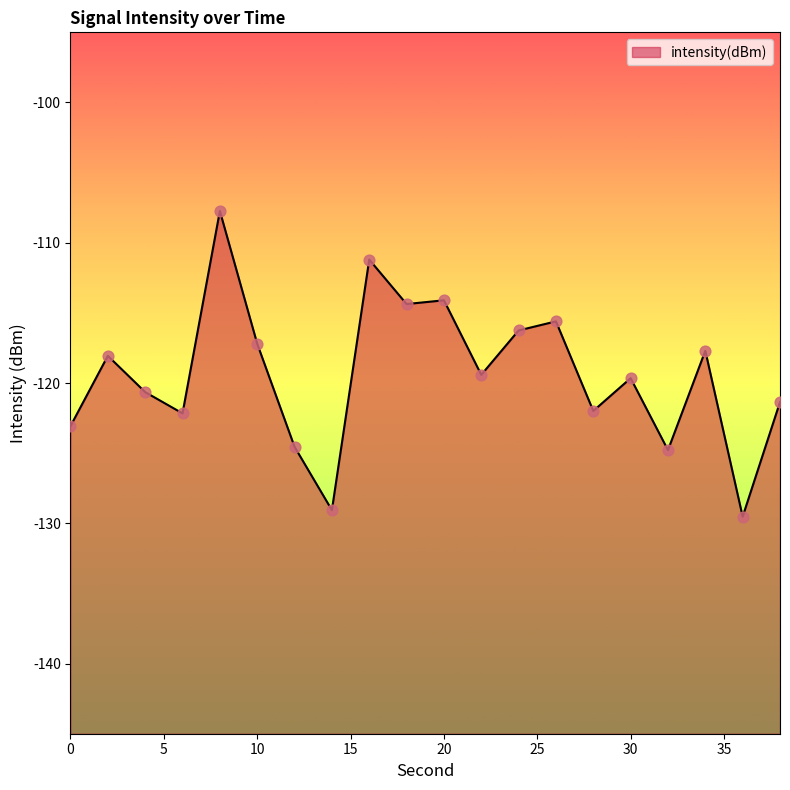

What is the change in value from 36 to 38?

+8.2